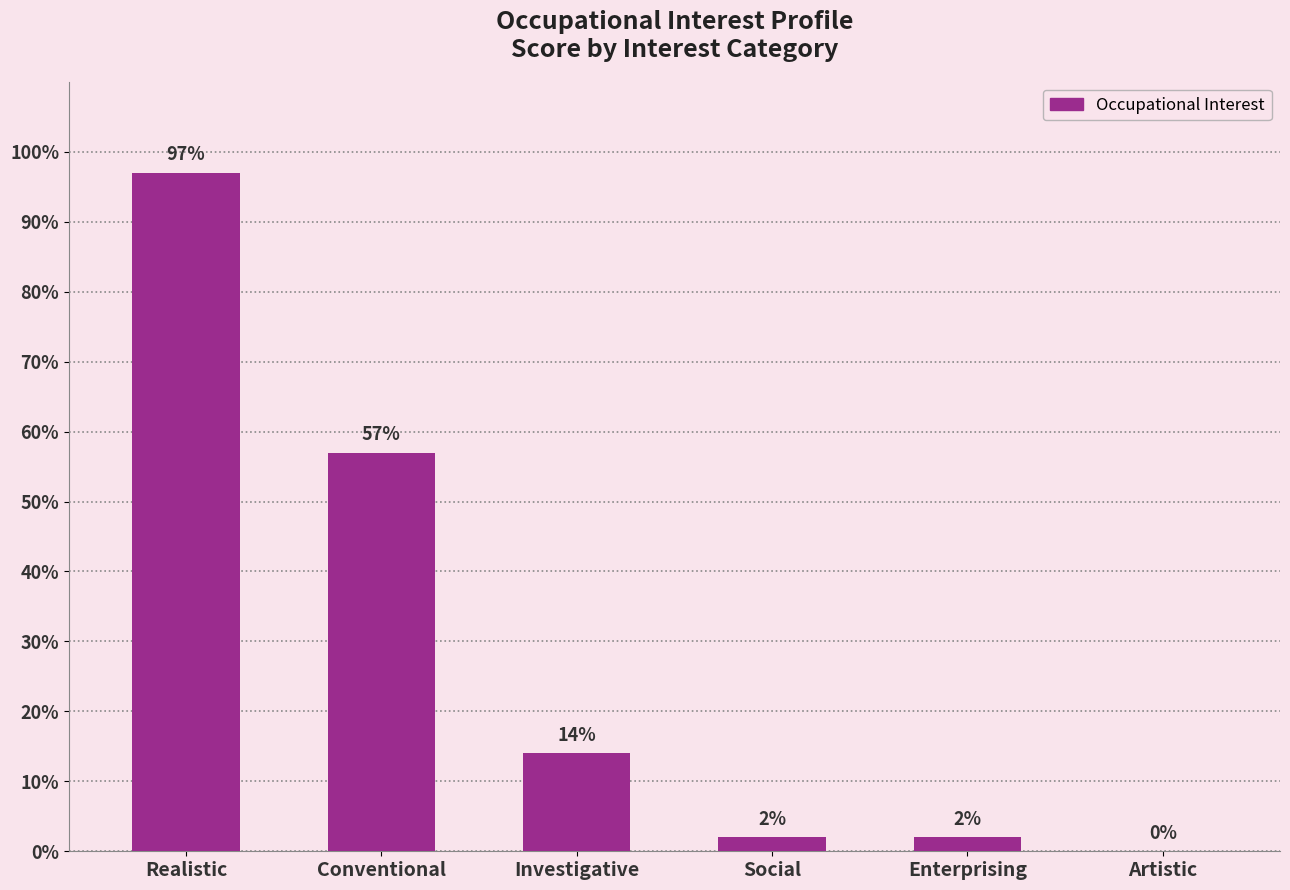

What is the average value?

29